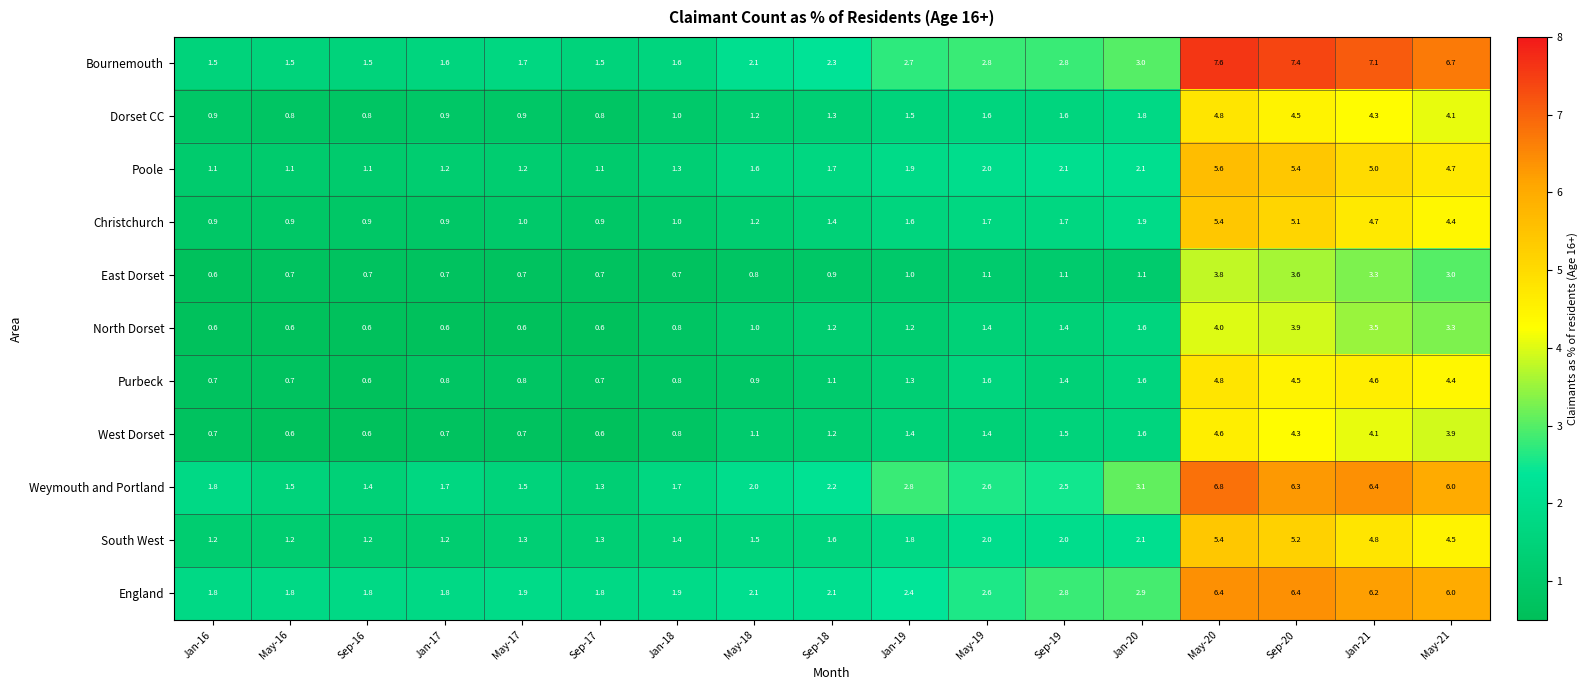

Which series changed the most between Jan-17 and May-20?

Bournemouth